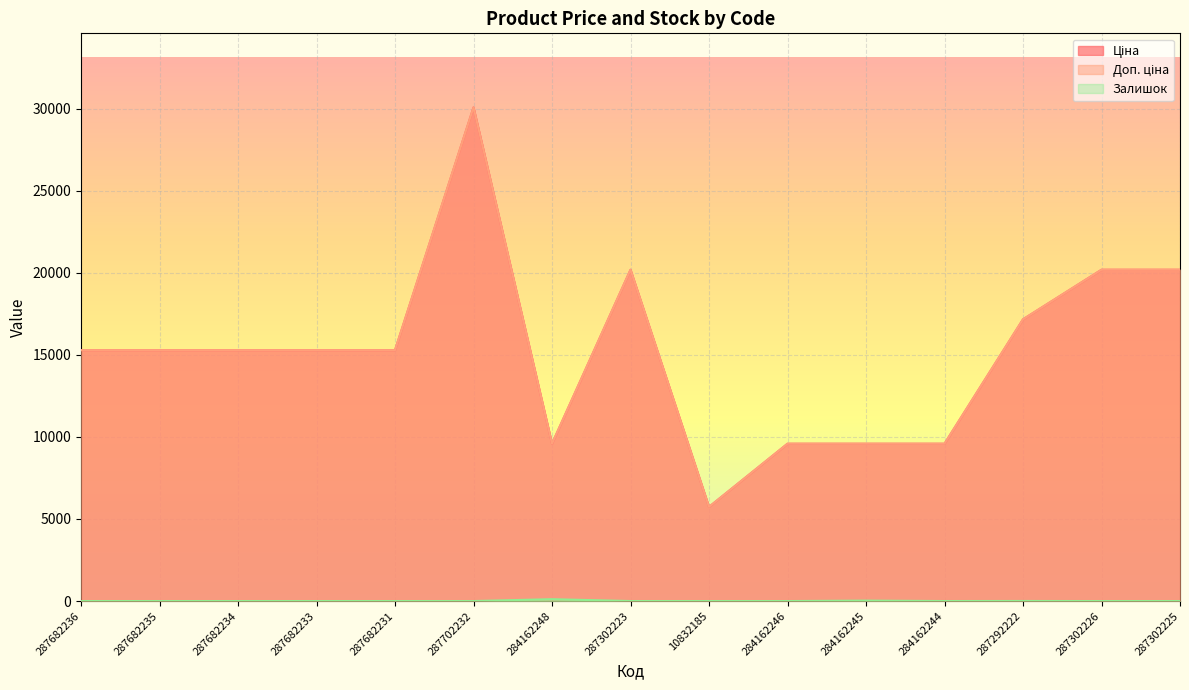

Reading right to left, list all the values displayed in this chart.

Ціна: 287302225=20186.0	287302226=20186.0	287292222=17165.0	284162244=9585.4	284162245=9585.4	284162246=9585.4	10832185=5736.9	287302223=20186.0	284162248=9585.4	287702232=30077.8	287682231=15288.0	287682233=15288.0	287682234=15288.0	287682235=15288.0	287682236=15288.0
Доп. ціна: 287302225=20186.0	287302226=20186.0	287292222=17165.0	284162244=9585.4	284162245=9585.4	284162246=9585.4	10832185=5736.9	287302223=20186.0	284162248=9585.4	287702232=30077.8	287682231=15288.0	287682233=15288.0	287682234=15288.0	287682235=15288.0	287682236=15288.0
Залишок: 287302225=0.0	287302226=0.0	287292222=5.0	284162244=1.0	284162245=27.0	284162246=0.0	10832185=0.0	287302223=1.0	284162248=114.0	287702232=0.0	287682231=0.0	287682233=0.0	287682234=0.0	287682235=0.0	287682236=0.0